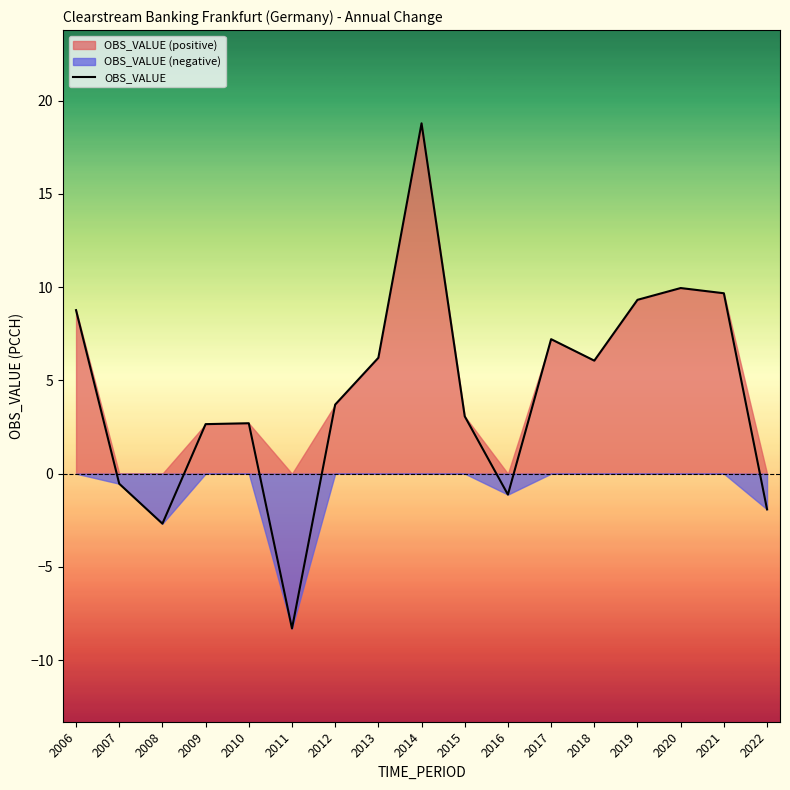

Reading left to right, what are all the values shown in this chart?

2006=8.8	2007=-0.5	2008=-2.7	2009=2.7	2010=2.7	2011=-8.3	2012=3.7	2013=6.2	2014=18.8	2015=3.1	2016=-1.1	2017=7.2	2018=6.1	2019=9.3	2020=10.0	2021=9.7	2022=-1.9